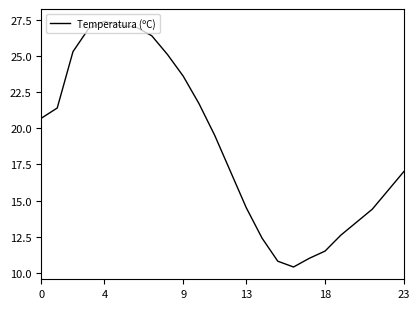

What is the greatest value displayed?

27.4